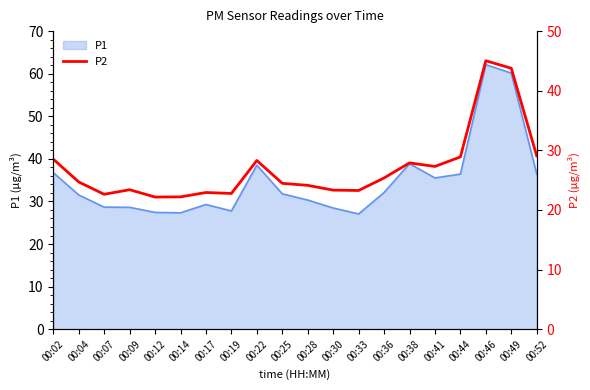

The value of P1 at 00:19 is 39.3. True or false?

False